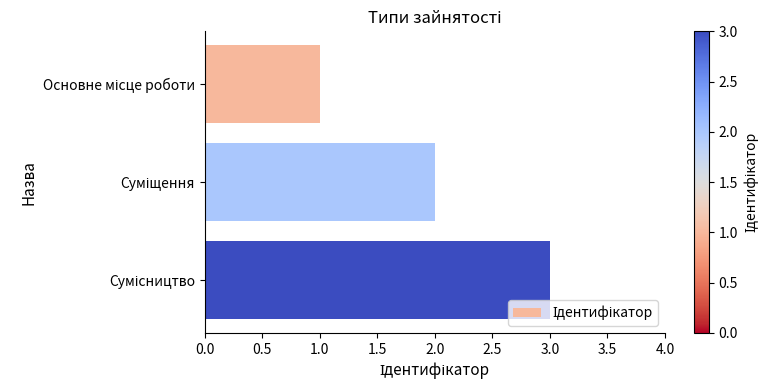

What is the greatest value displayed?

3